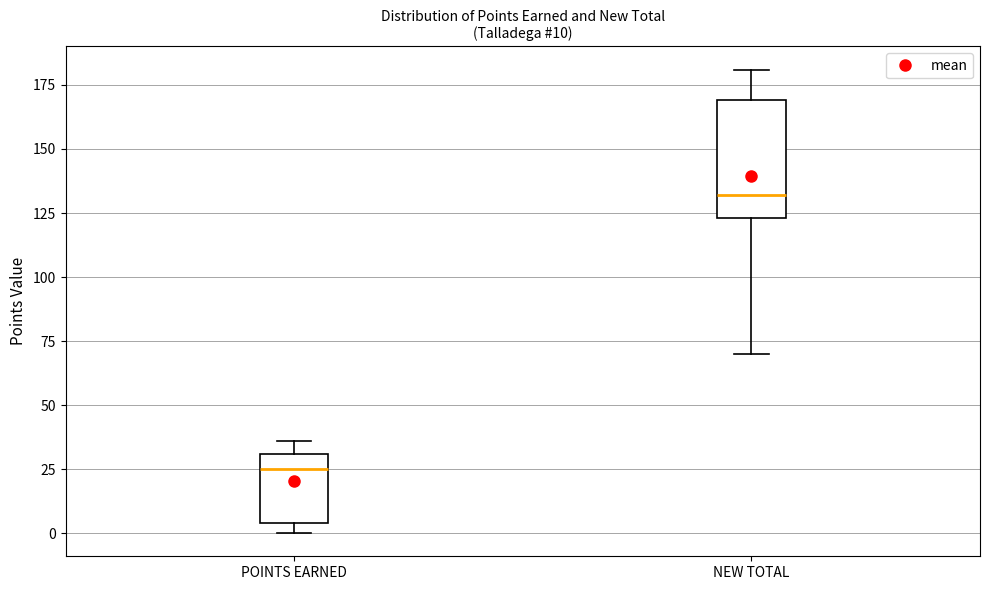

Which box has the lowest median line?

POINTS EARNED